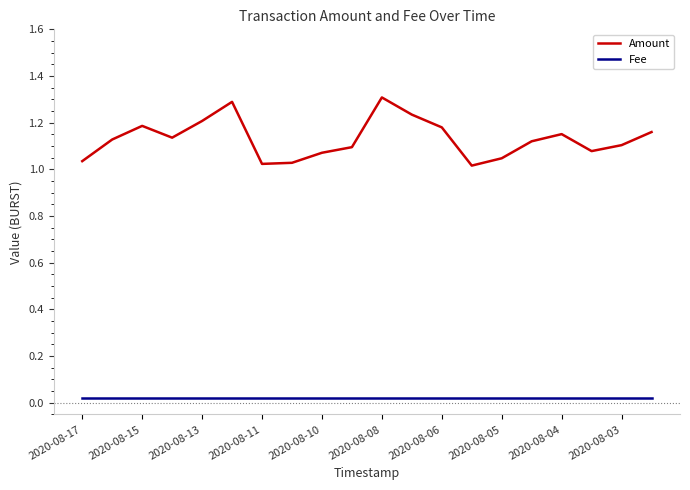

What is the difference between the maximum and minimum values in the Amount series?

0.3